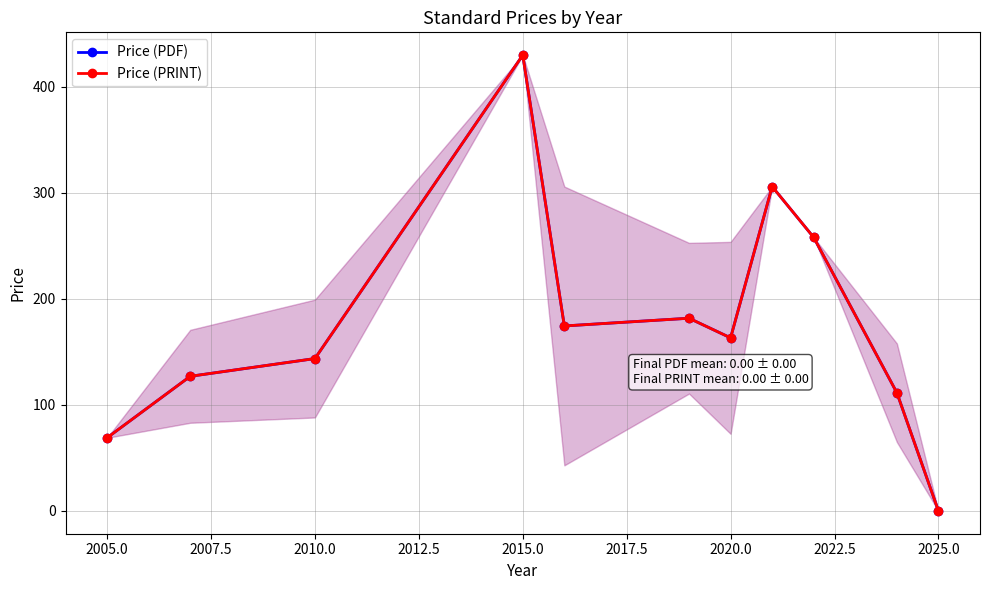

Reading left to right, transcribe all the data shown in this chart.

Price (PDF): 69.0	127.0	143.8	430.0	174.5	181.8	163.3	306.0	258.0	111.5	0.0
Price (PRINT): 69.0	127.0	143.8	430.0	174.5	181.8	163.3	306.0	258.0	111.5	0.0